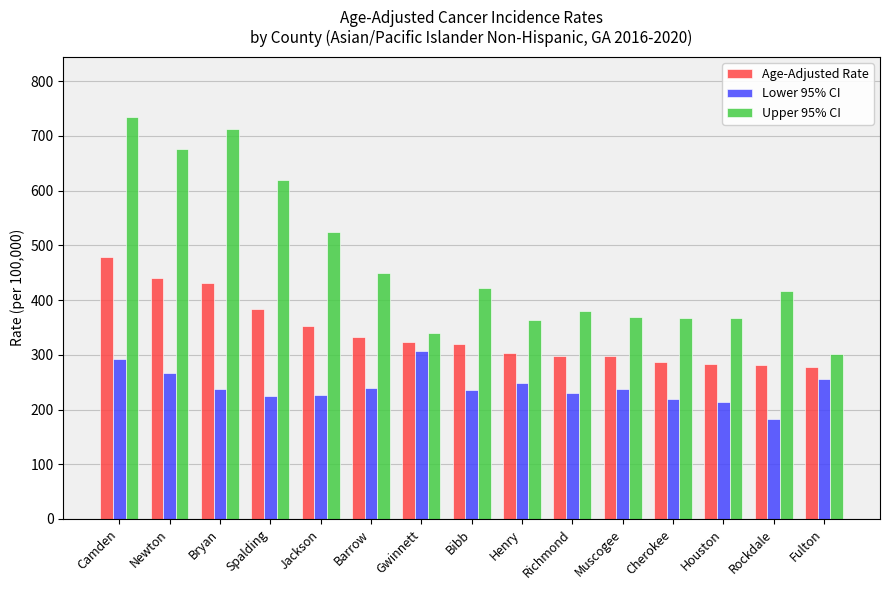

What is the difference between the Age-Adjusted Rate values at Newton and Henry?

136.9